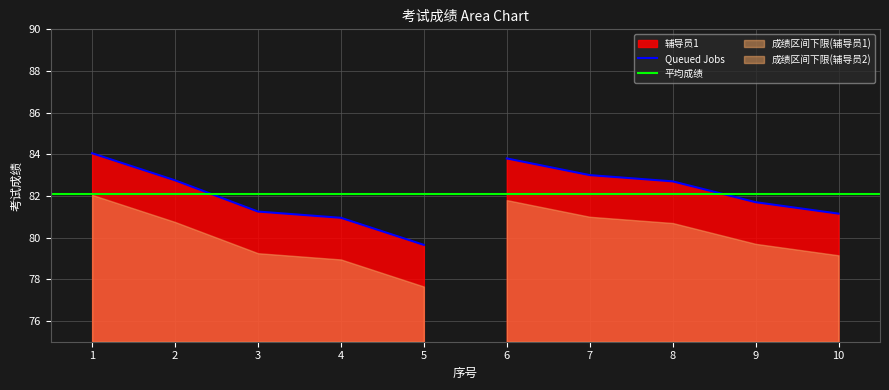

At which label does 辅导员2 reach its minimum?

10